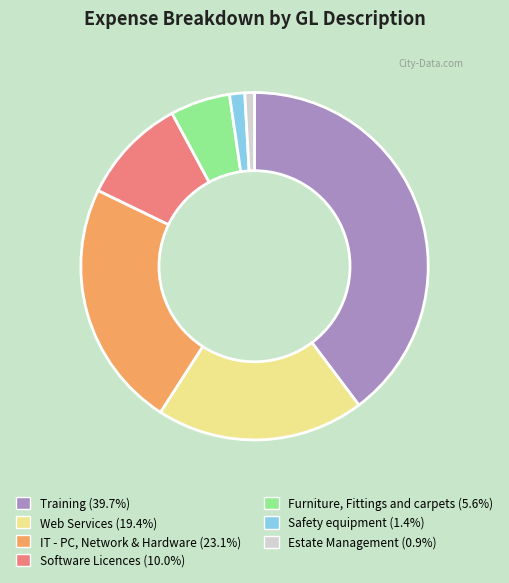

Count the number of slices in the pie.

7